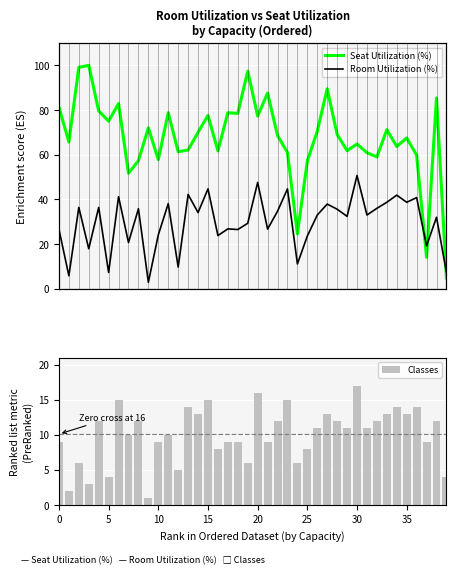

What is the difference between the Room Utilization (%) values at 28 and 31?

2.6